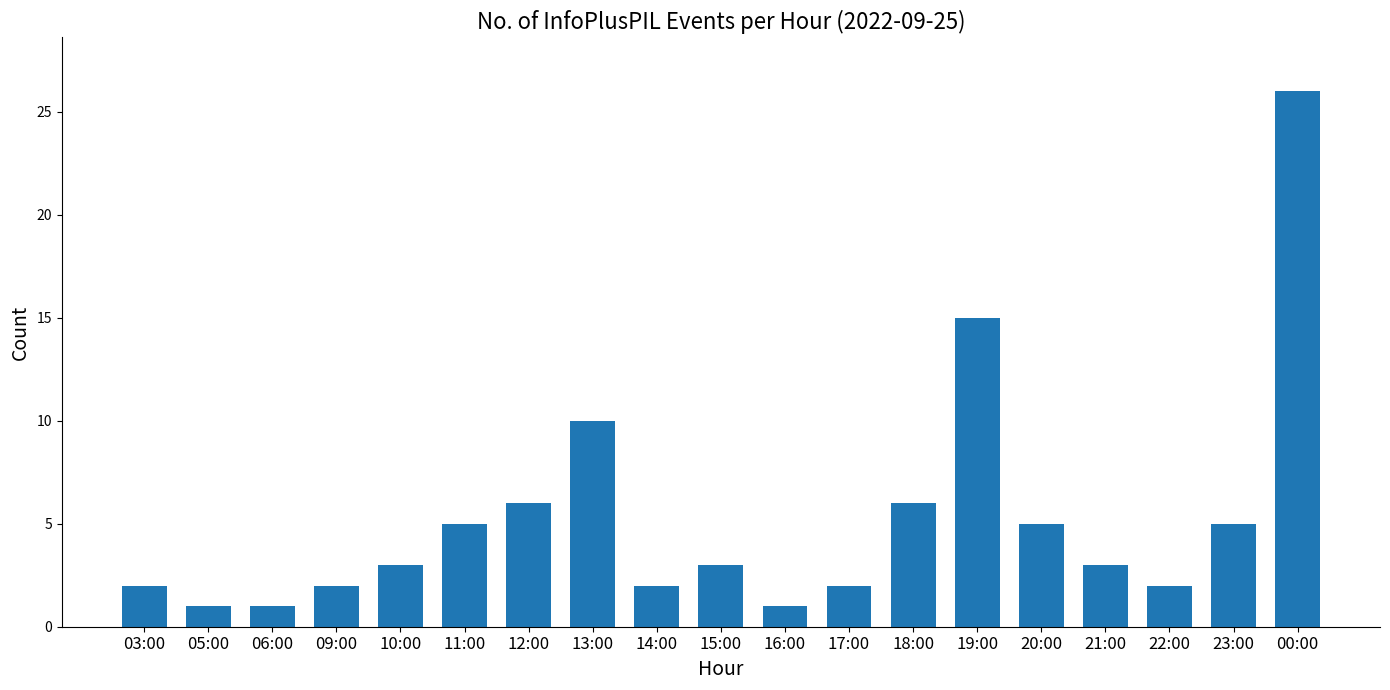

Are the bars horizontal?

No